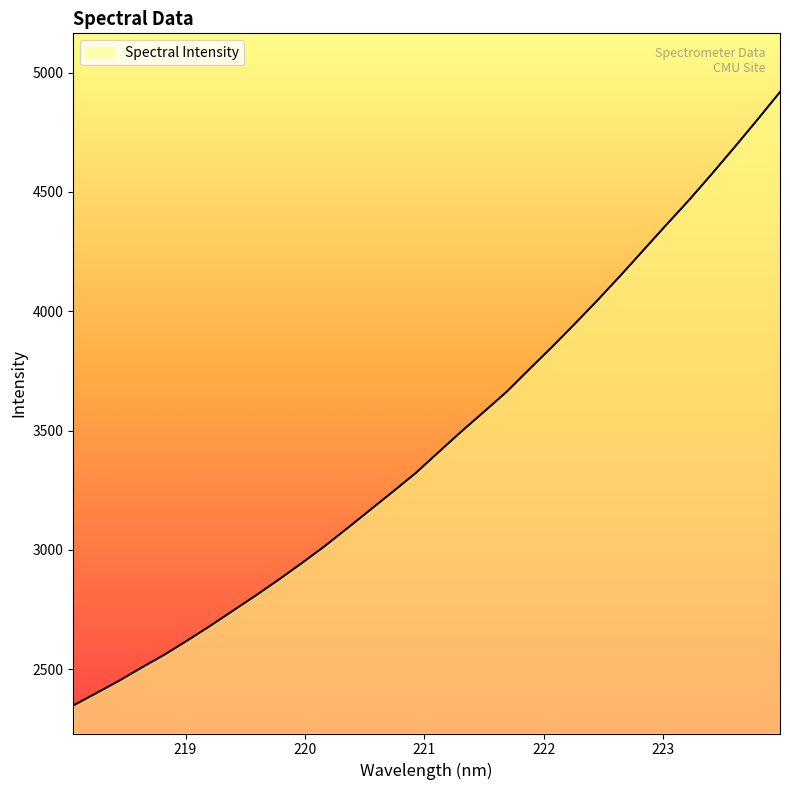

What is the difference between the maximum and minimum values?

2571.6